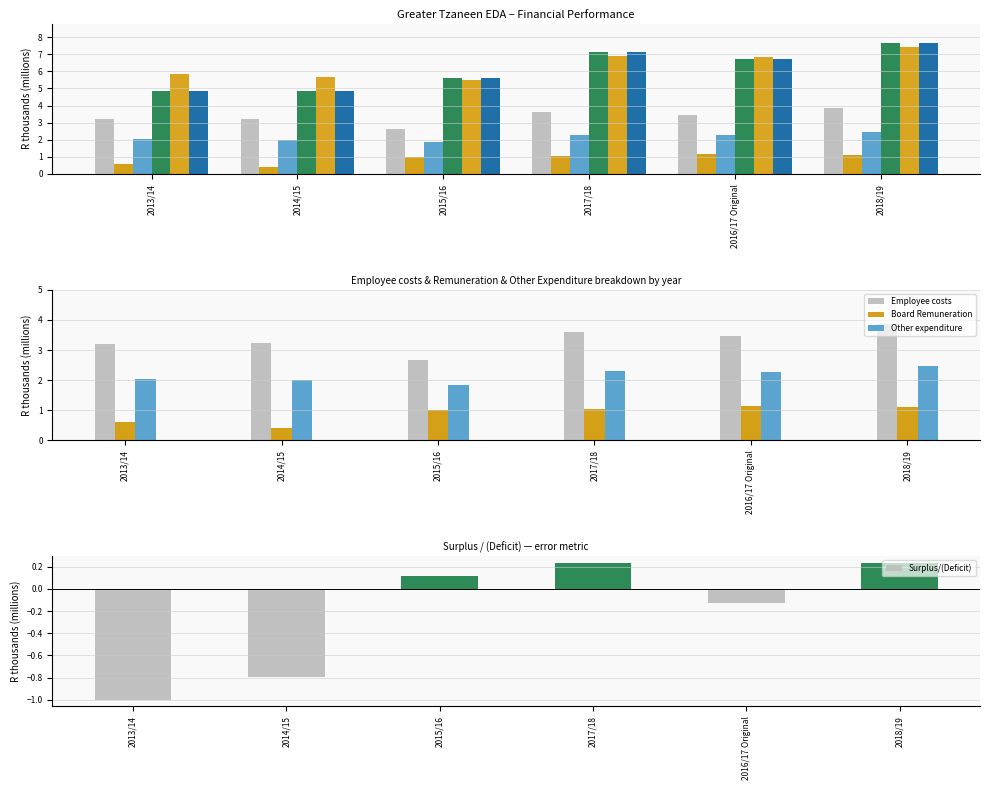

What is the label of the 1st bar from the left?

2013/14